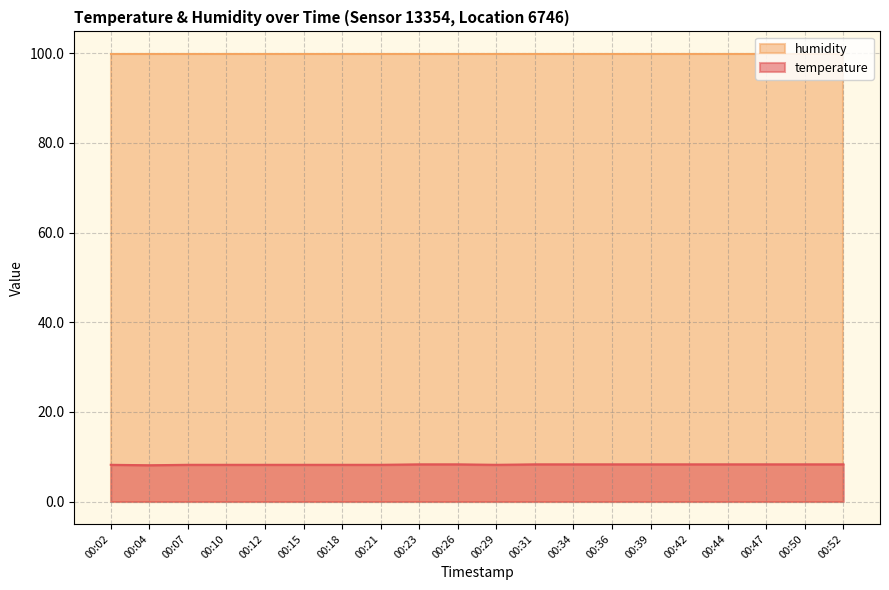

How many interior local valleys (lower than both neighbors) does the data have?

2